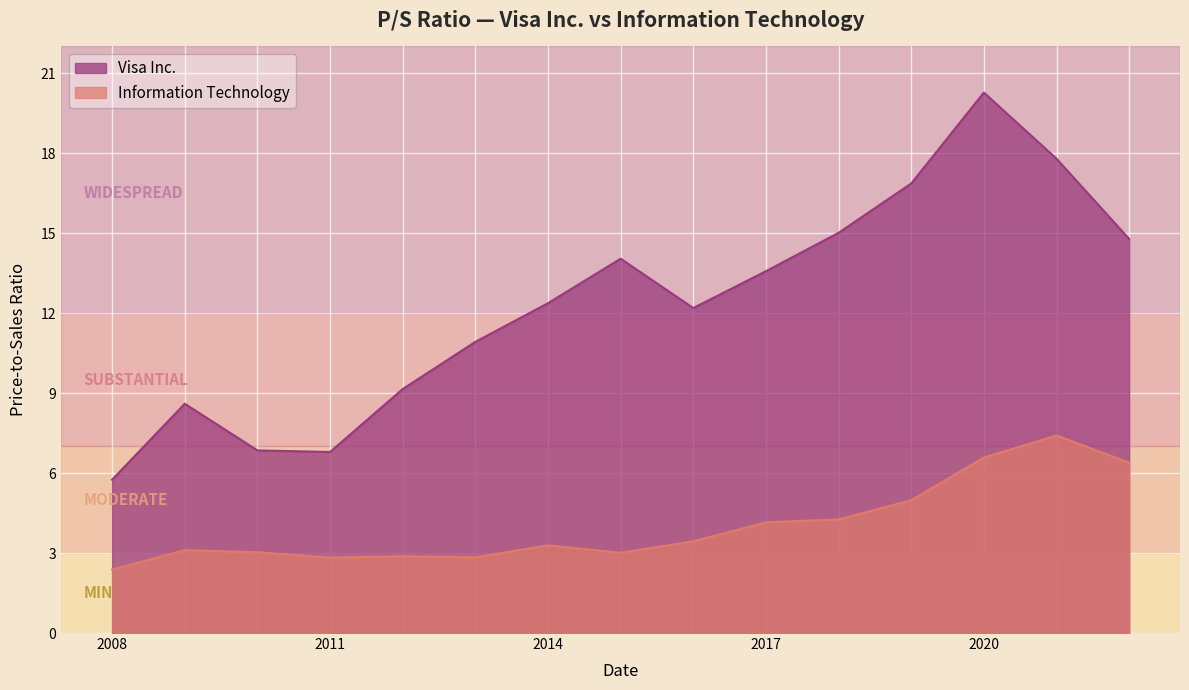

How many interior local valleys does the Visa Inc. series have?

2